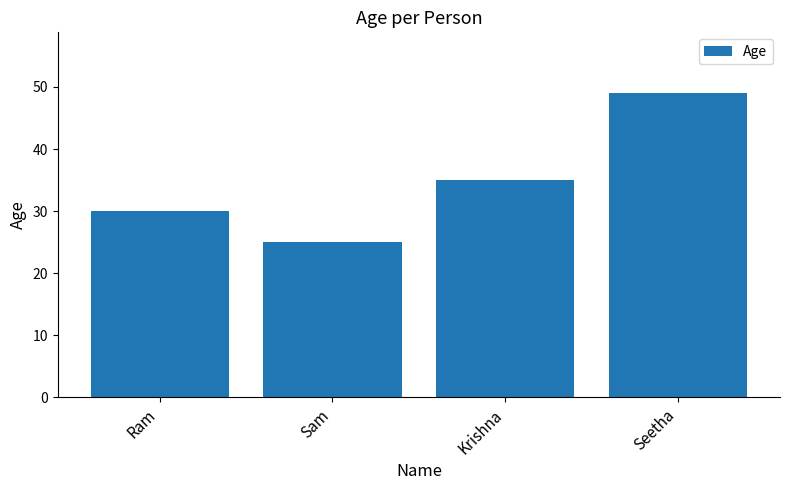

List the labels in order of value, largest first.

Seetha, Krishna, Ram, Sam